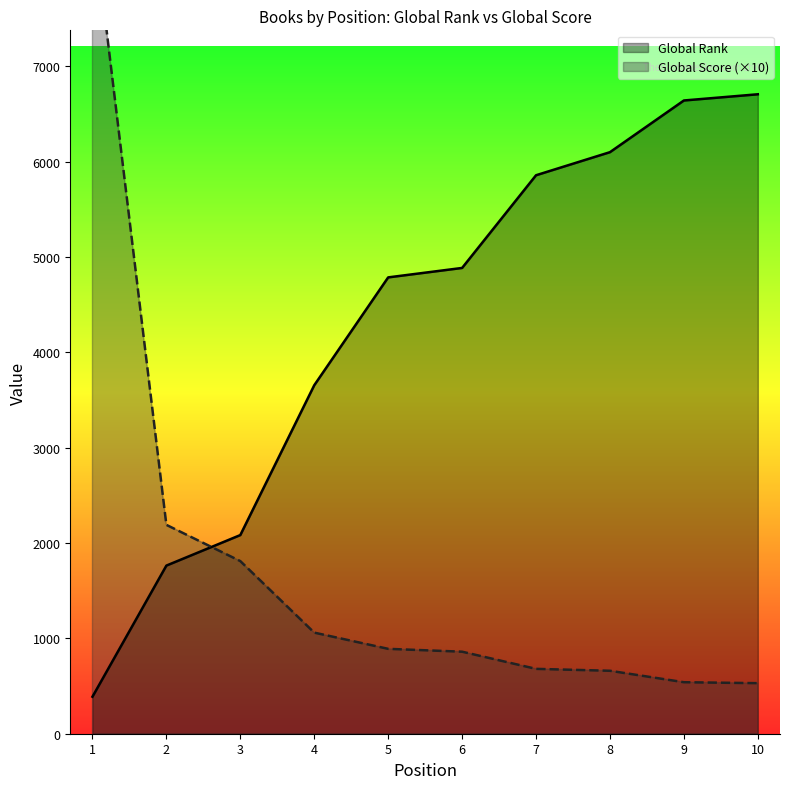

What is the value of the Global Rank point at the 1st from the left?

388